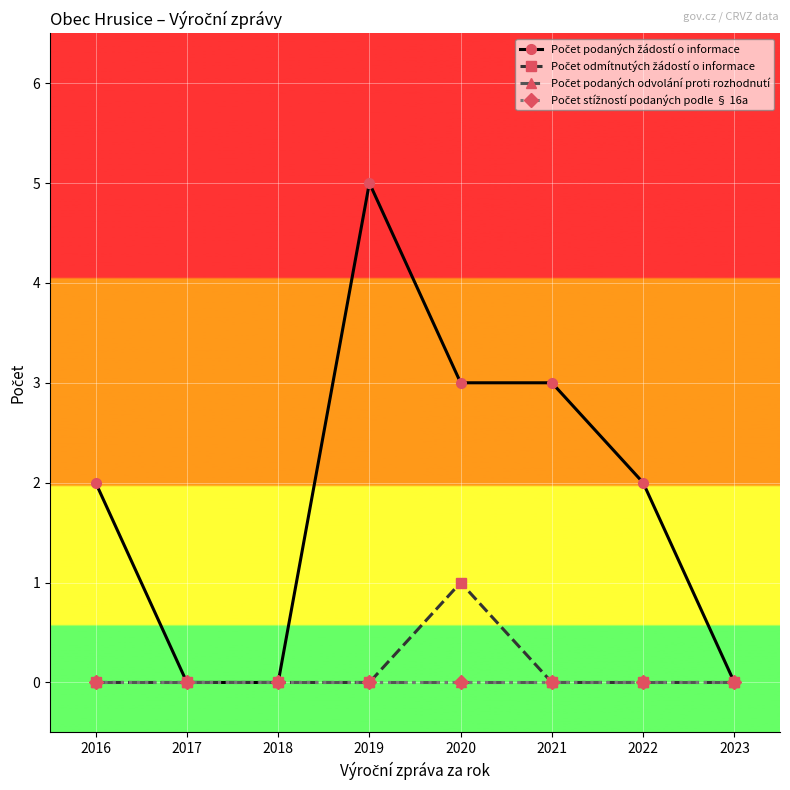

Which series has the largest range (max minus min)?

Počet podaných žádostí o informace